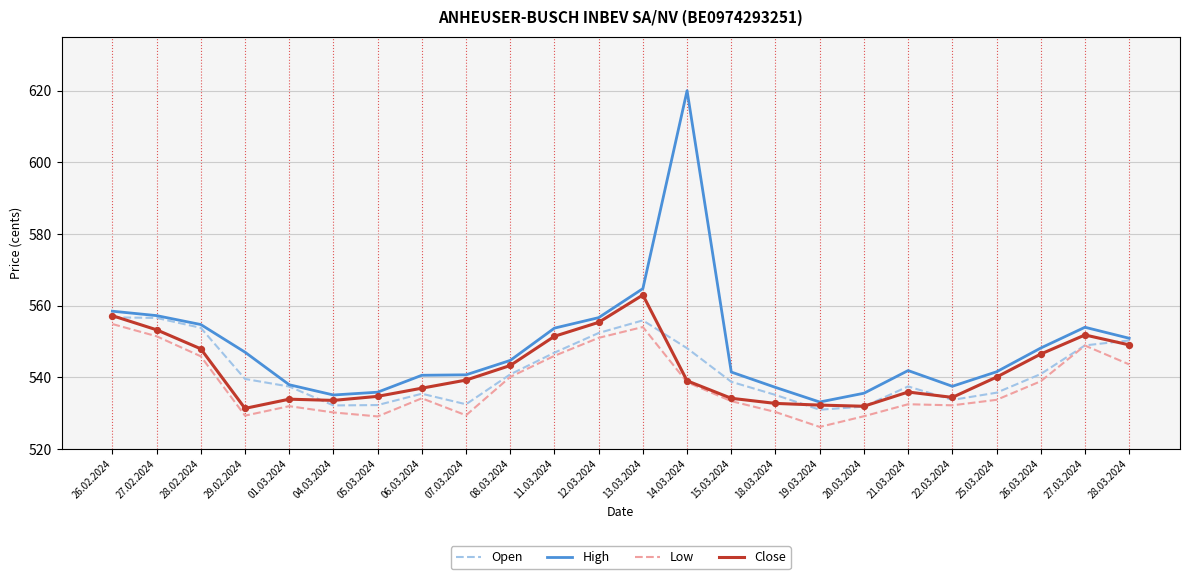

What are all the series names shown in the legend?

Open, High, Low, Close